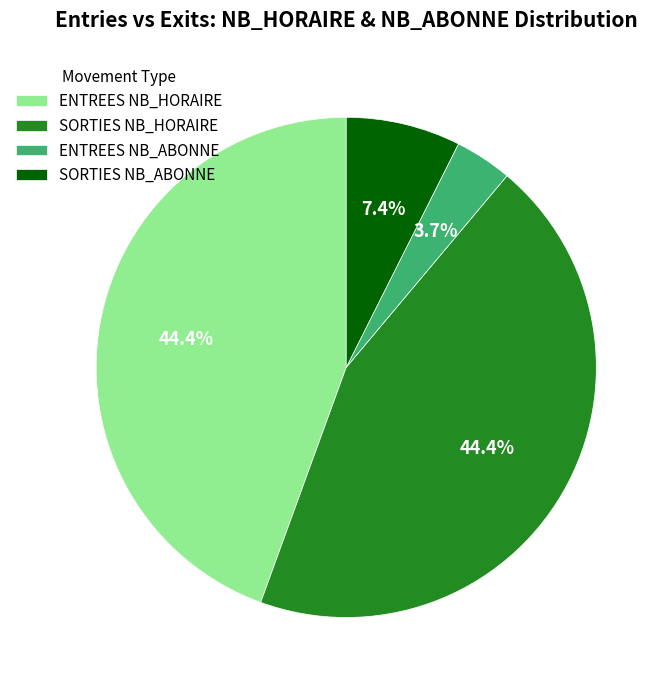

Which category has the smallest portion of the pie?

ENTREES NB_ABONNE